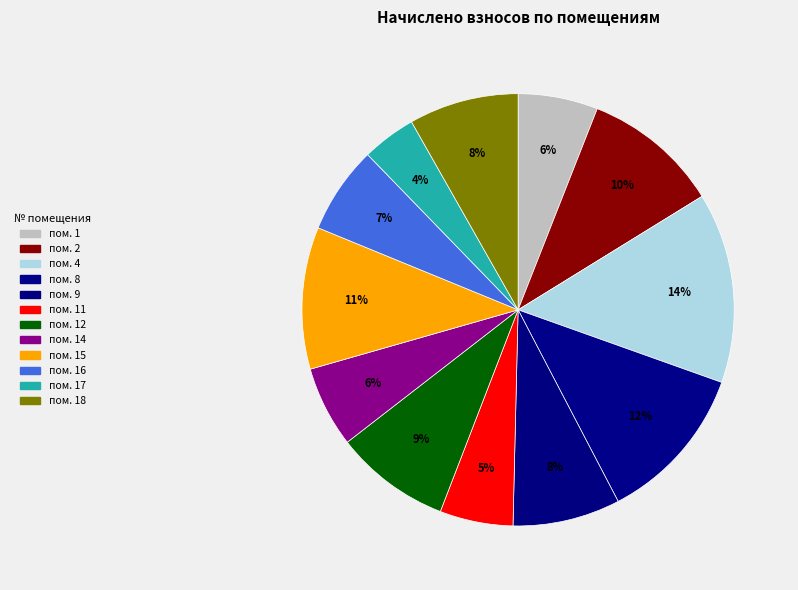

What is the smallest slice in the pie chart?

пом. 17